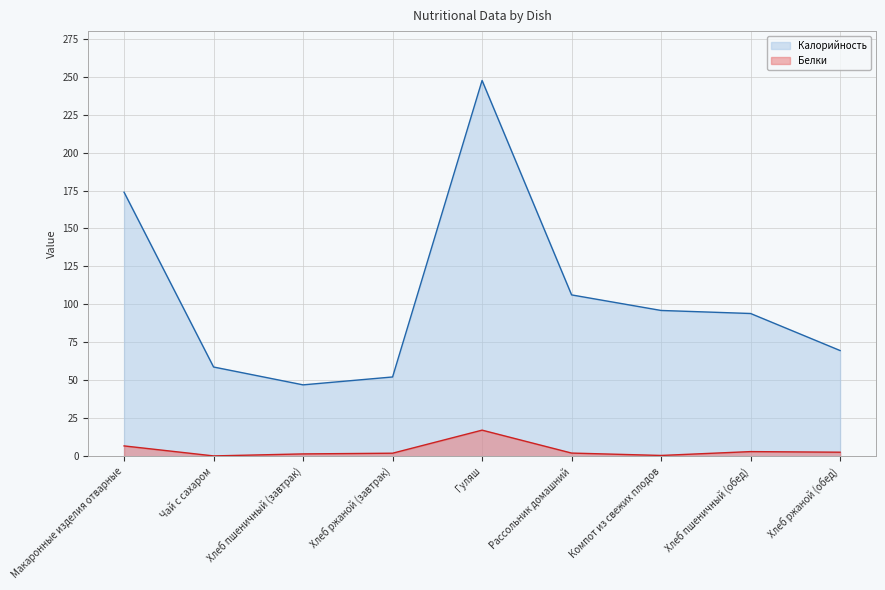

True or false: Калорийность and Белки intersect in this chart.

False